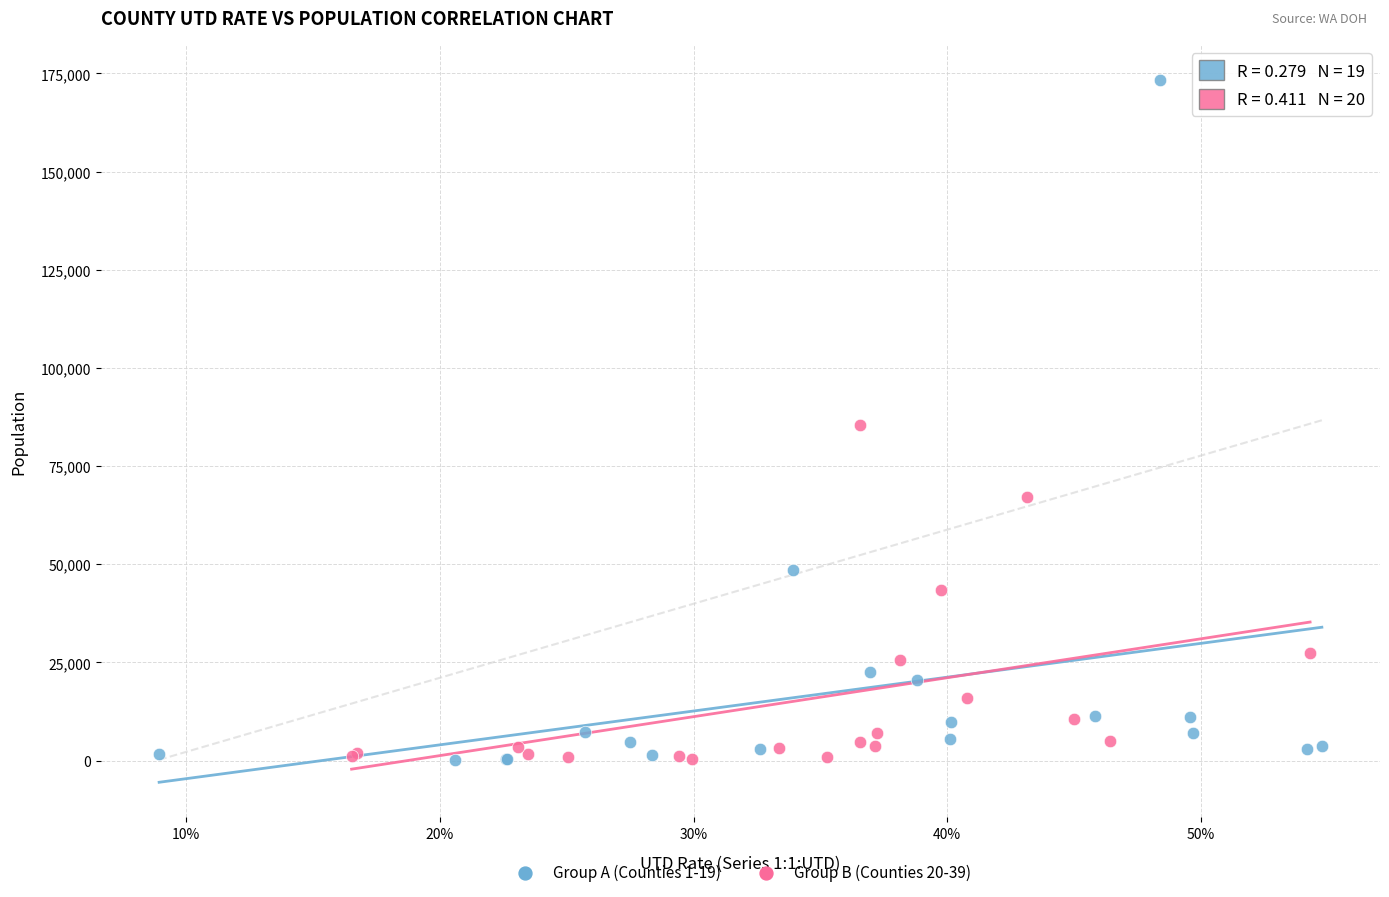

Which series has the widest spread of Y values?

Group A (Counties 1-19)